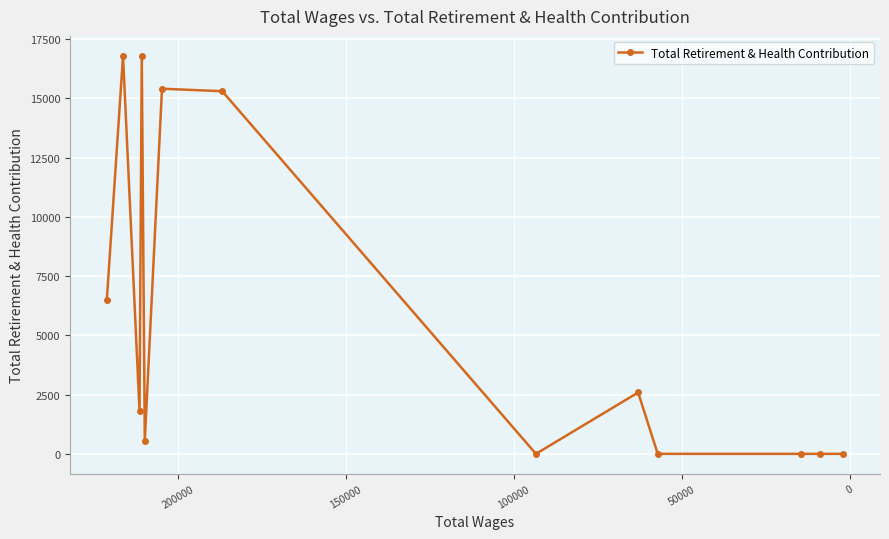

Reading right to left, list all the values displayed in this chart.

0	0	0	0	2589	0	15304	15410	544	16799	1805	16799	6508